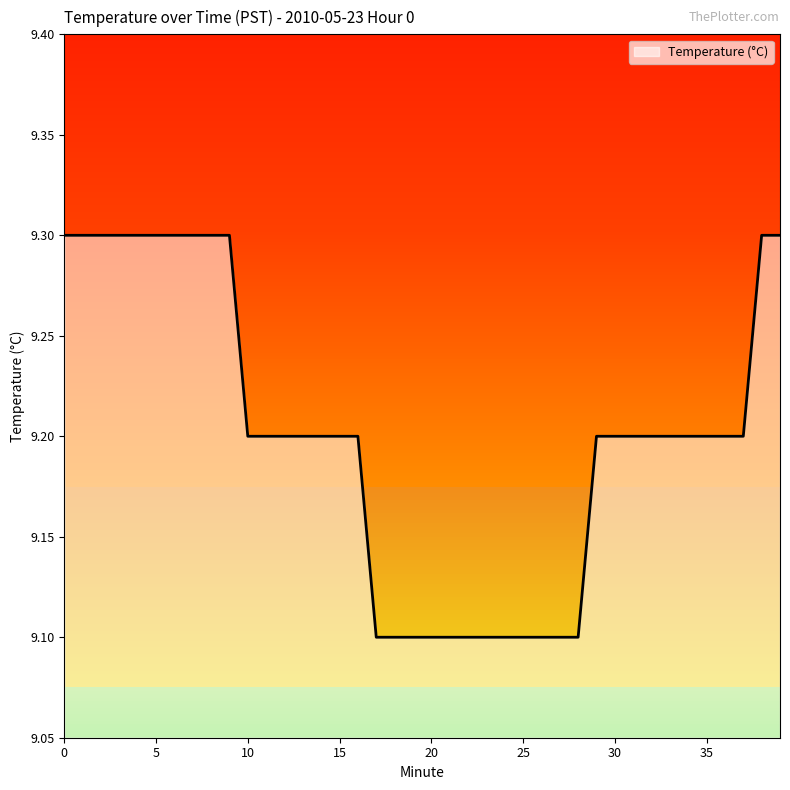

What is the change in value from 16 to 22?

-0.1